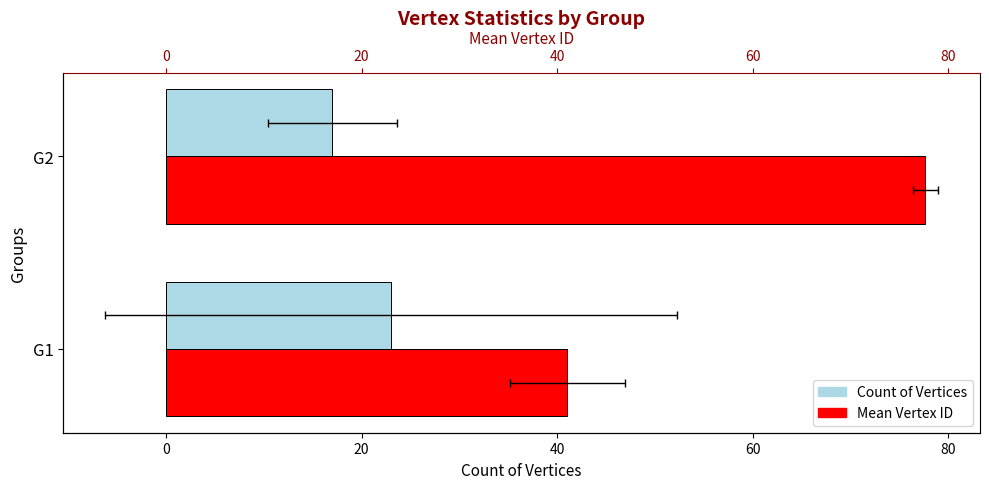

What is the difference between the Count of Vertices values at G1 and G2?

6.0